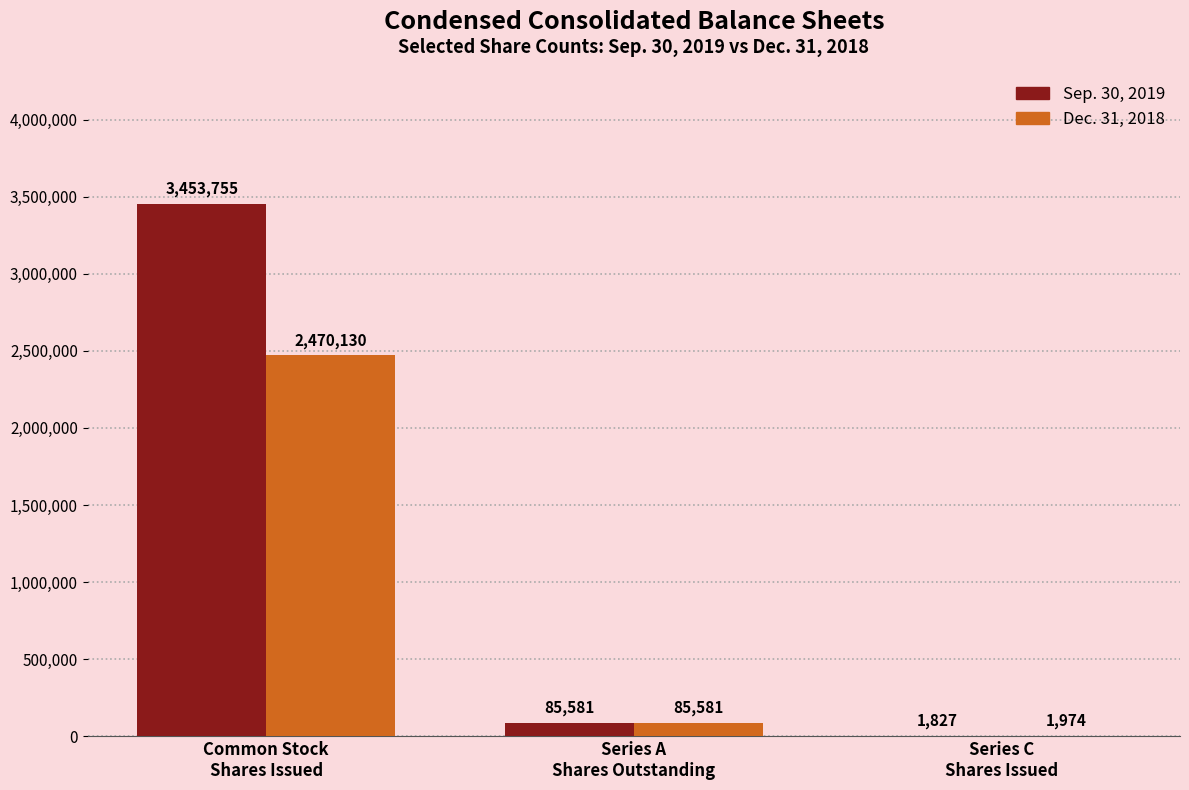

What is the sum of all Dec. 31, 2018 values?

2557685